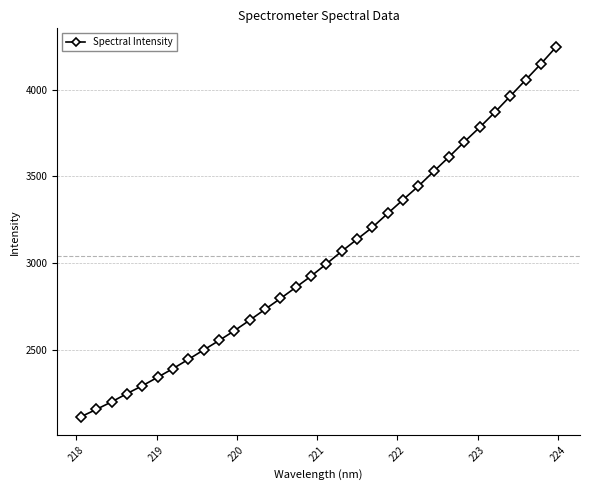

What is the value of the 12th point from the left?

2672.5